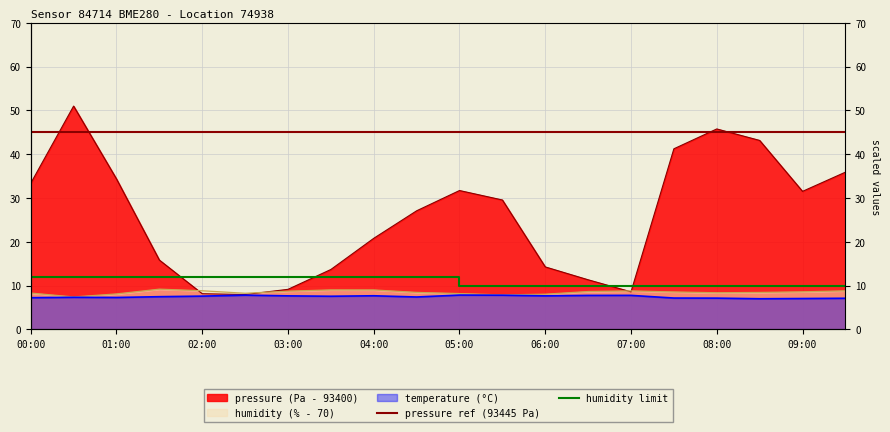

What is the difference between the maximum and minimum values in the pressure series?

43.0